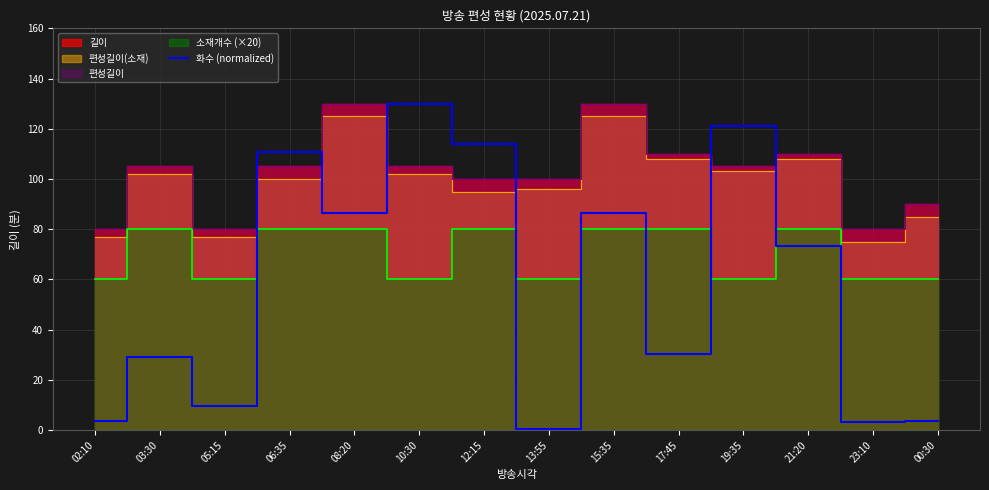

Rank the categories by value from lowest to highest.

13:55, 23:10, 02:10, 00:30, 05:15, 03:30, 17:45, 21:20, 08:20, 15:35, 06:35, 12:15, 19:35, 10:30